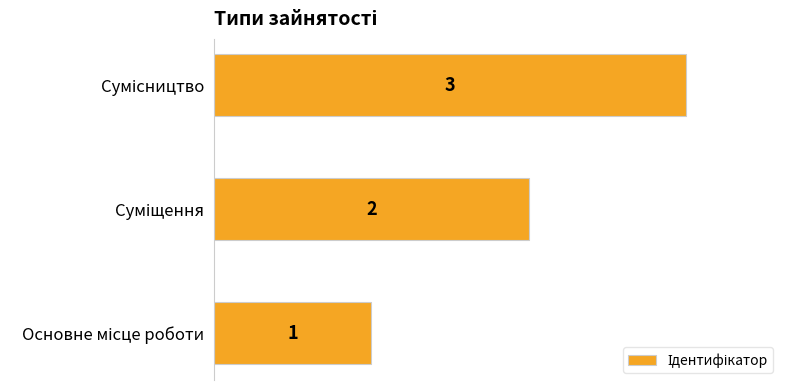

How many bars are there in total?

3